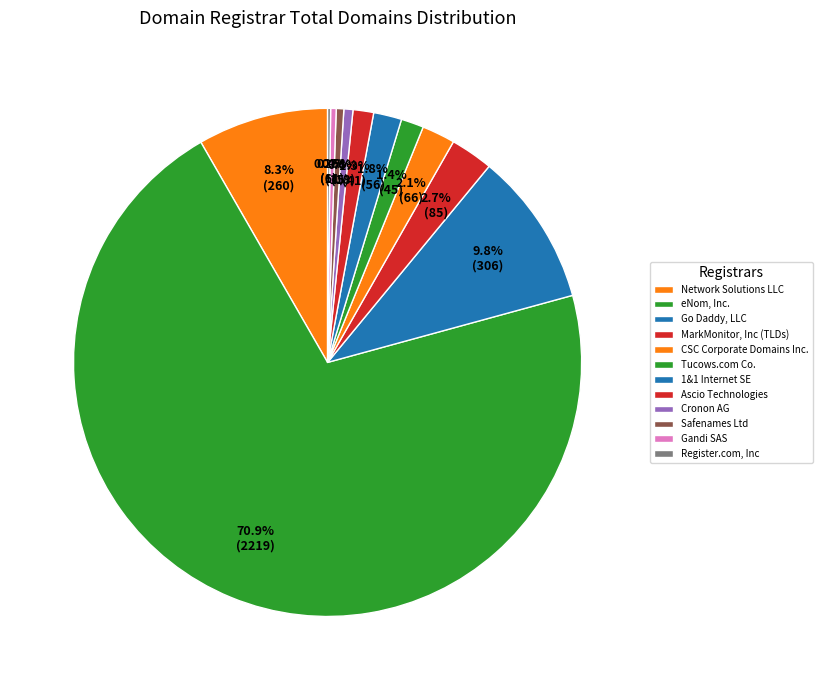

To the nearest percent, what is the combined percentage of Gandi SAS and 1&1 Internet SE?

2%